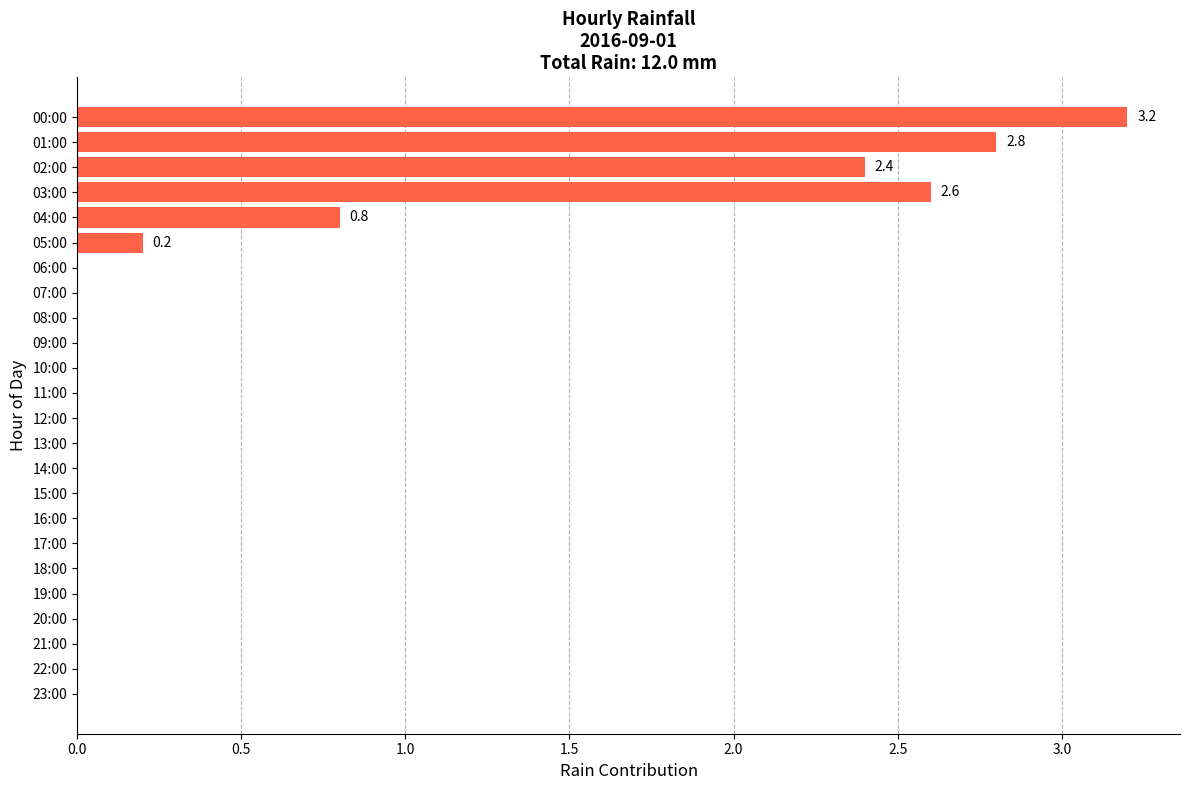

Which category has the highest value across all series?

00:00